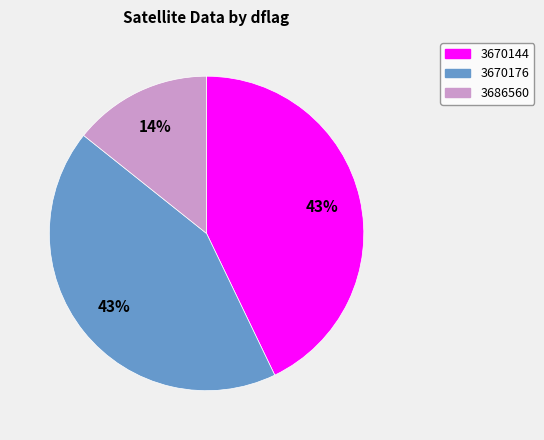

True or false: 3670144 accounts for 52% of the total.

False